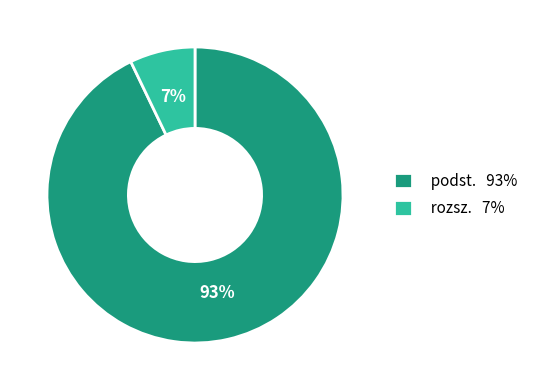

To the nearest percent, what is the difference between the rozsz. and podst. slice percentages?

86%